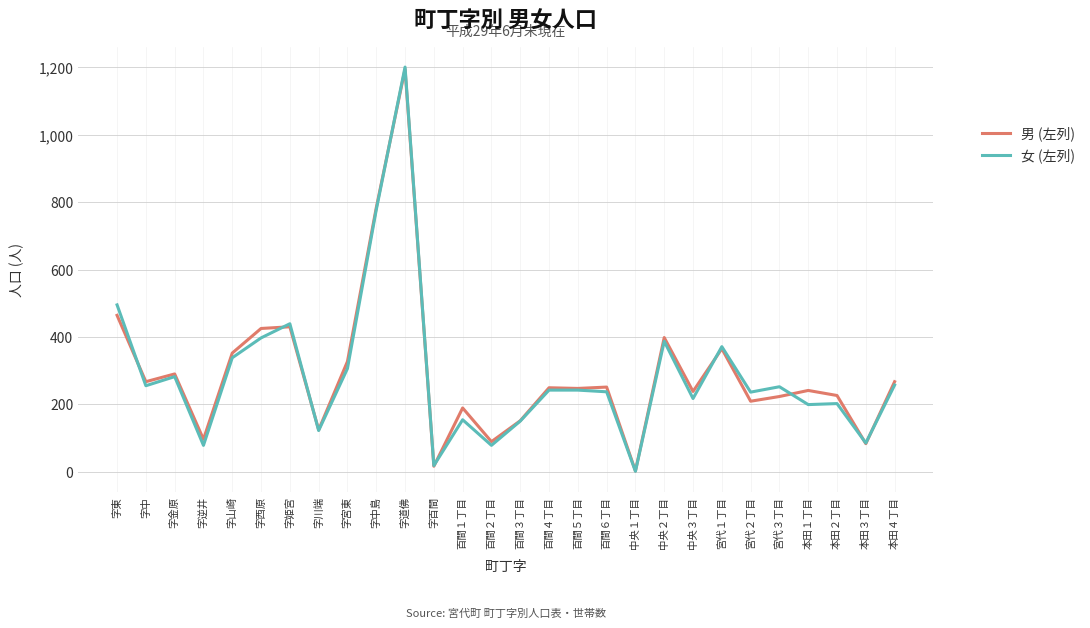

At 字中, list the series in order from largest to smallest.

男 (左列), 女 (左列)